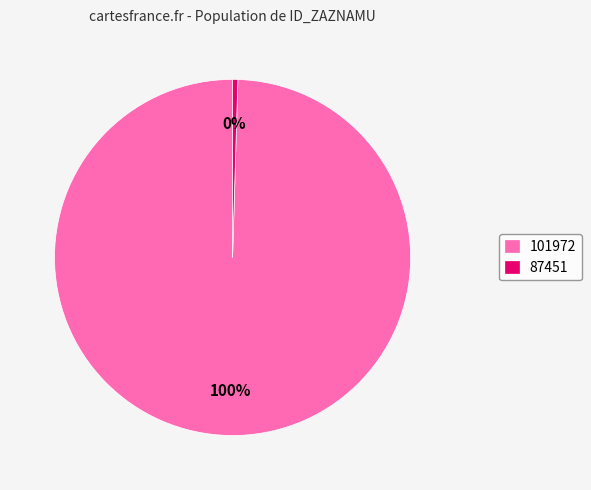

How many slices are in this pie chart?

2